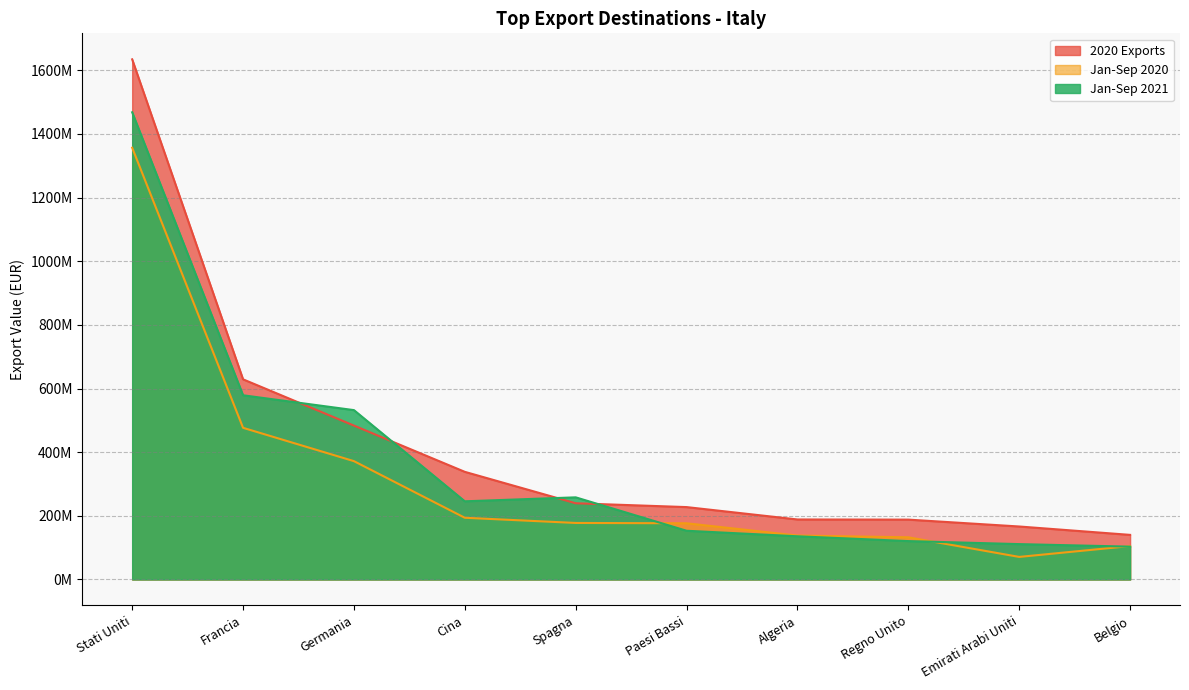

List the series in order of their overall mean, lowest first.

Jan-Sep 2020, Jan-Sep 2021, 2020 Exports